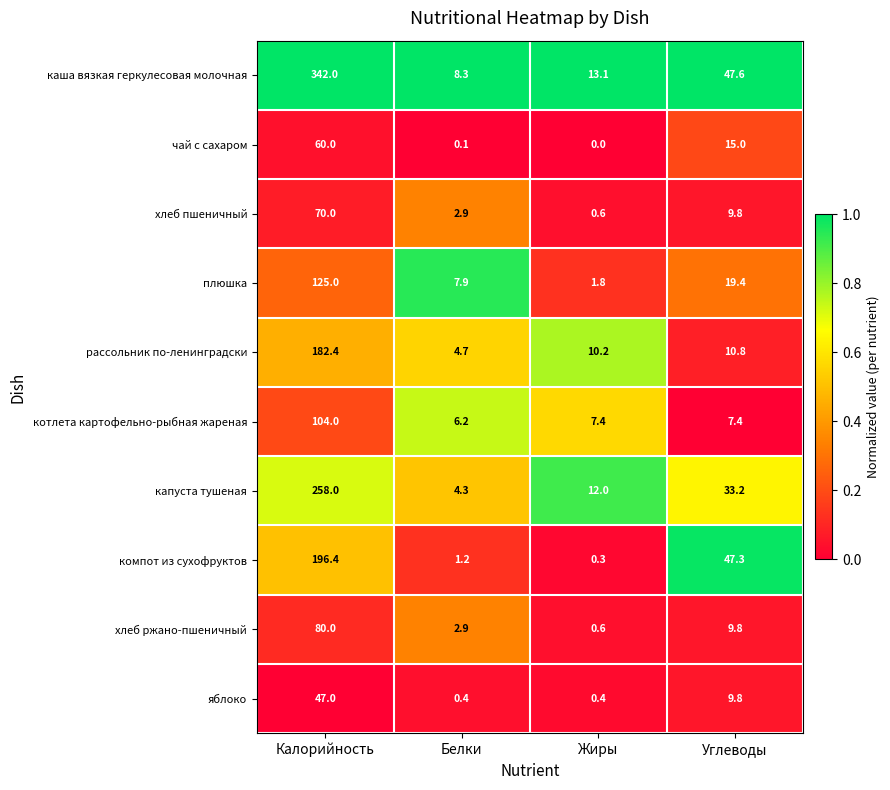

What is the total value across all series at Калорийность?

1464.8